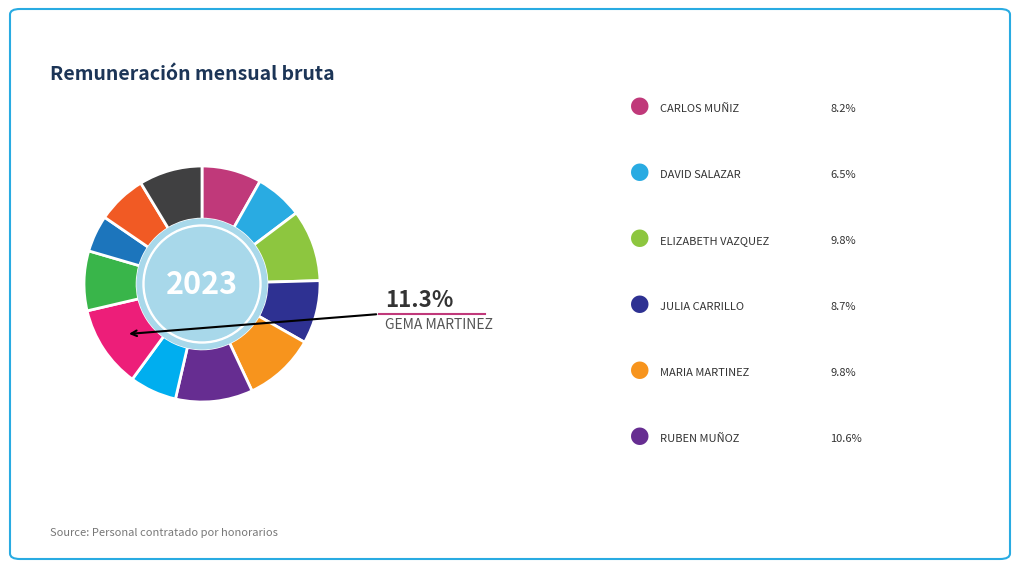

Does any single category account for the majority?

No